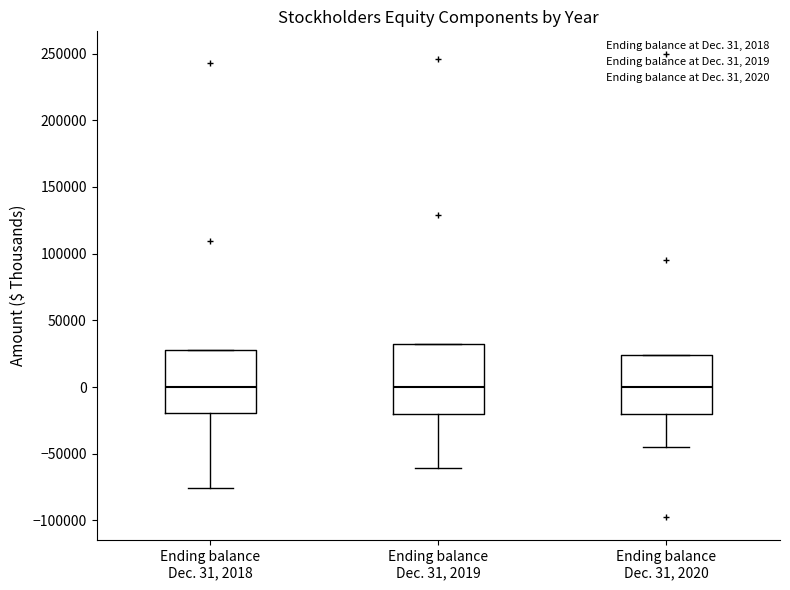

Reading left to right, transcribe this box plot: for each box, give where its median line is, the range the box spans, and where its two whiskers end, as read against the y-axis. The values are not printed on the chart, so give them approximately, as read against the axis.

Ending balance Dec. 31, 2018: median 0, box -20000 to 30000, whiskers -75000 to 30000
Ending balance Dec. 31, 2019: median 0, box -20000 to 30000, whiskers -60000 to 30000
Ending balance Dec. 31, 2020: median 0, box -20000 to 25000, whiskers -45000 to 25000